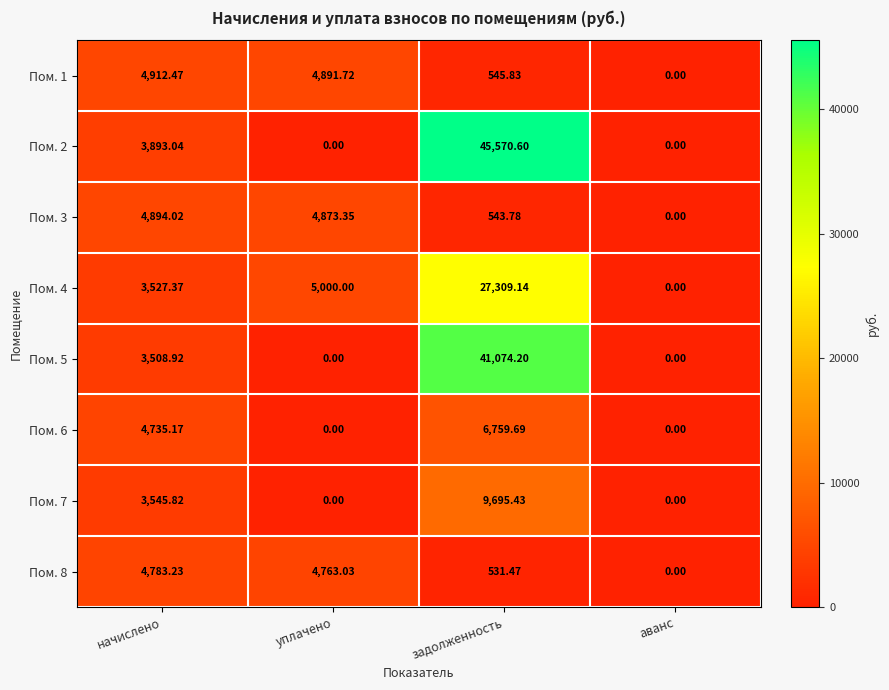

Which category has the highest value across all series?

задолженность